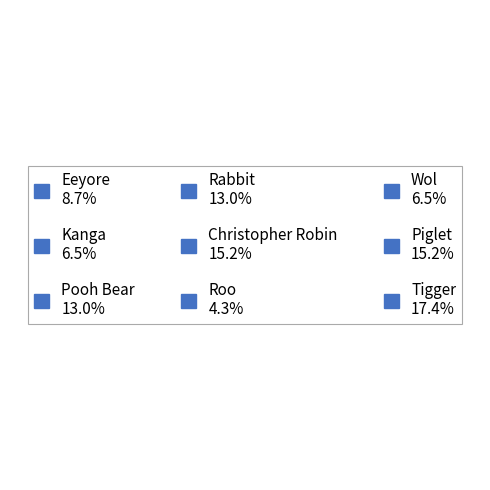

Between Christopher Robin and Wol, which is larger?

Christopher Robin